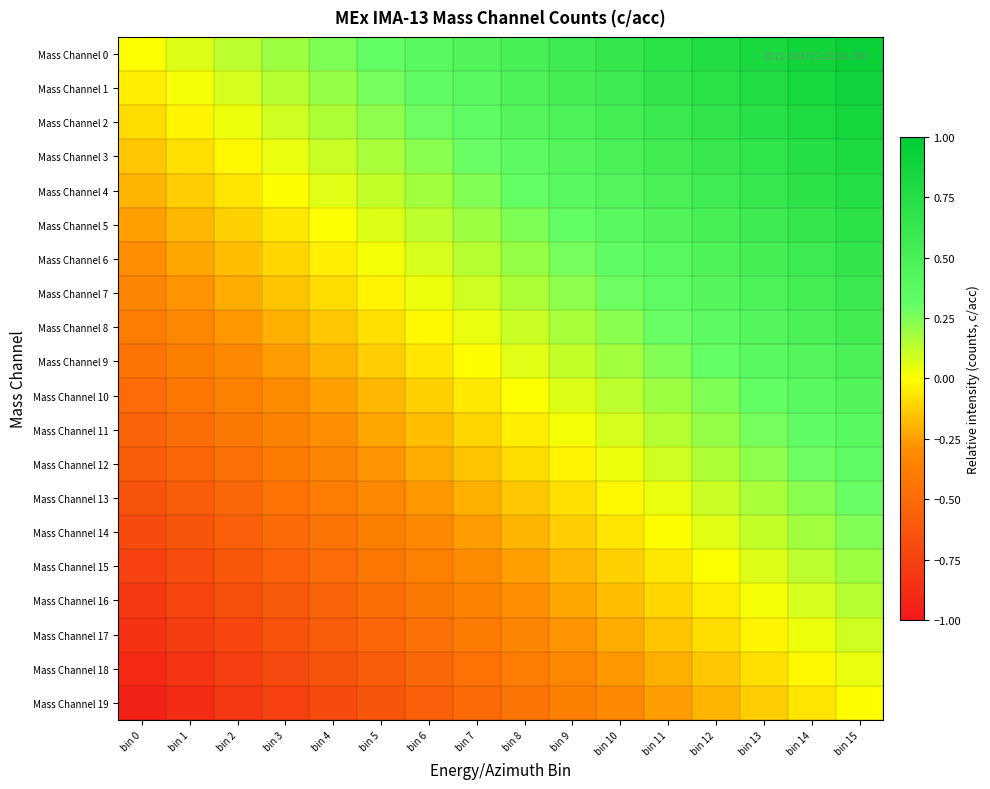

Count the number of data series in this chart.

20